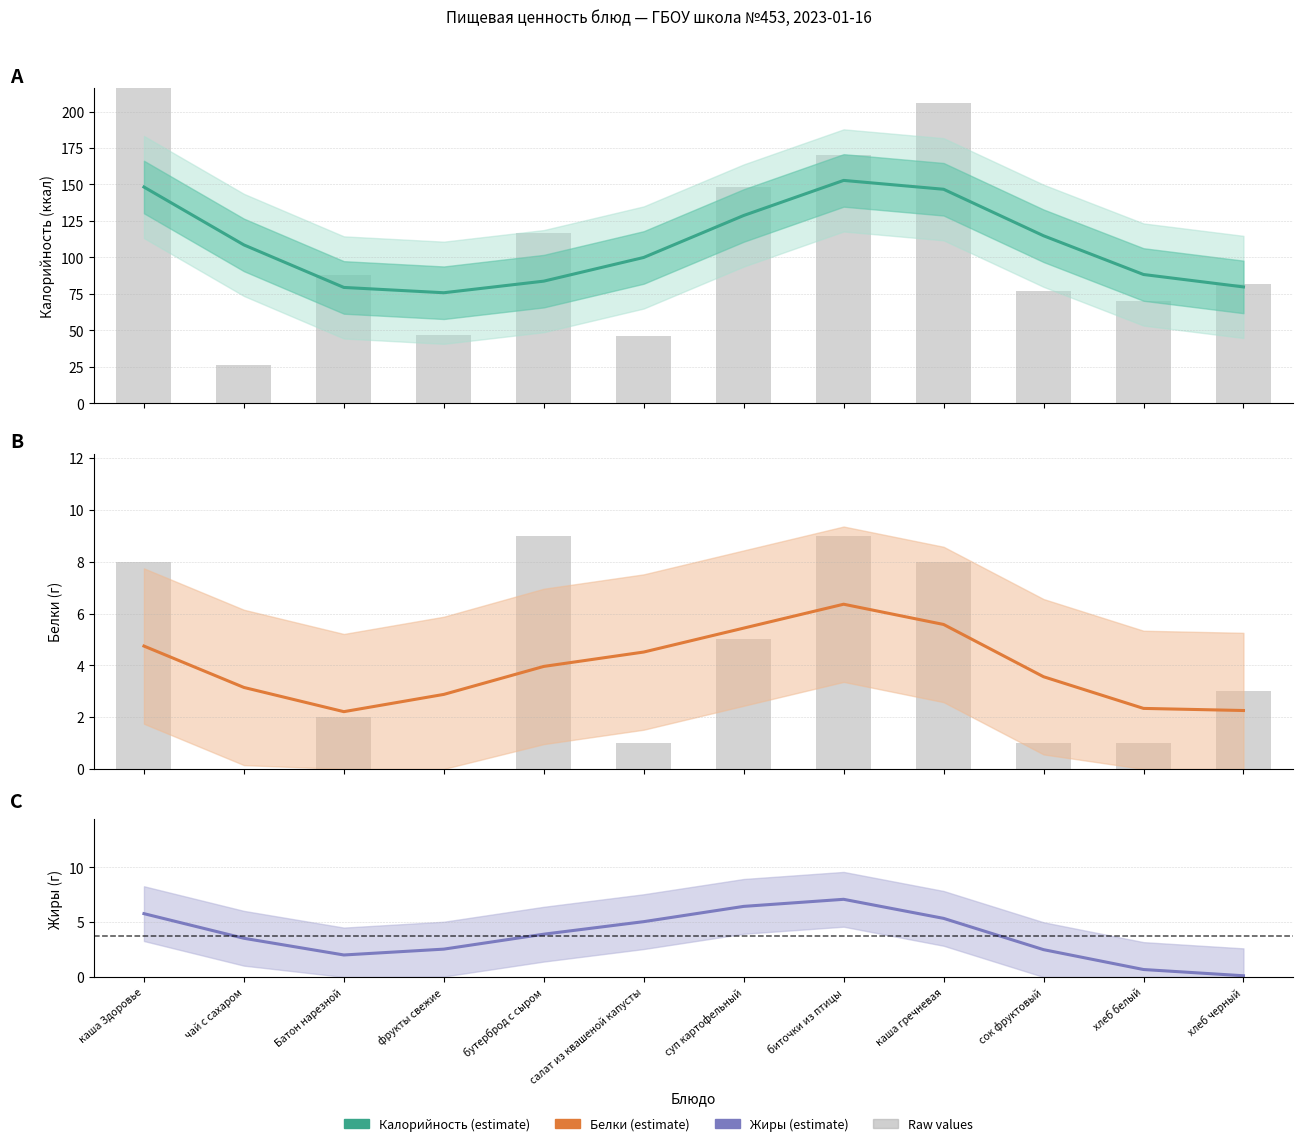

At which category is the sum across all series the highest?

каша Здоровье